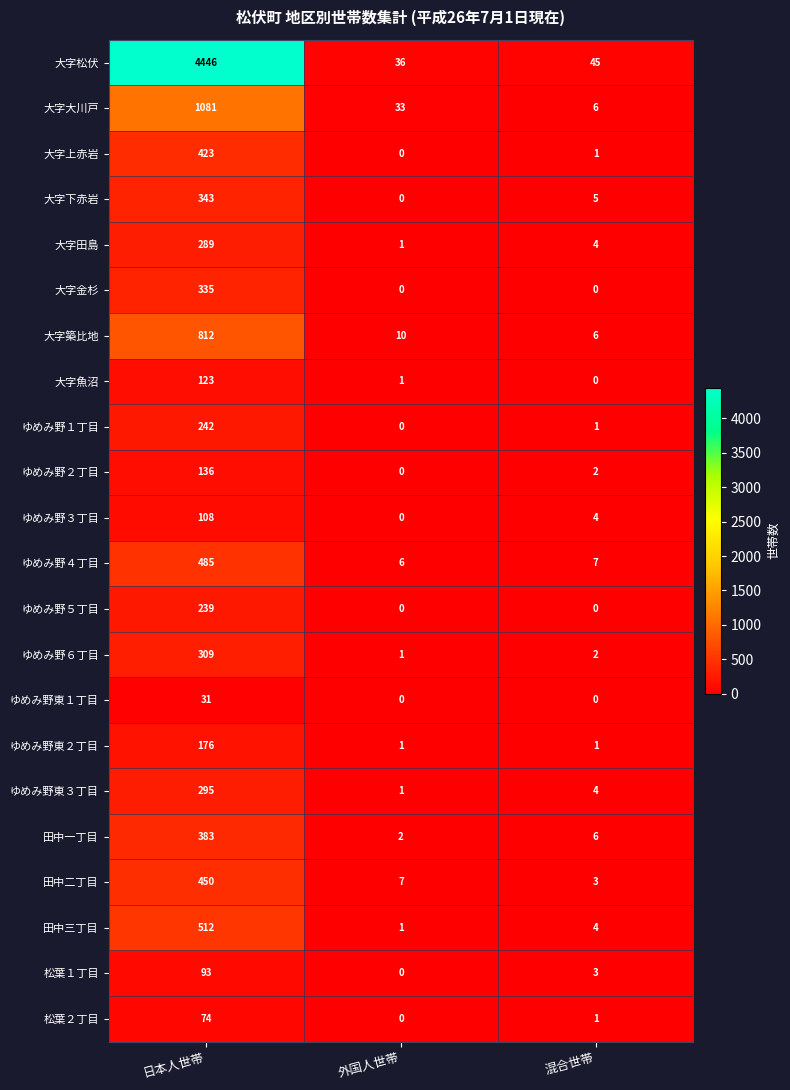

At which category is the sum across all series the highest?

日本人世帯